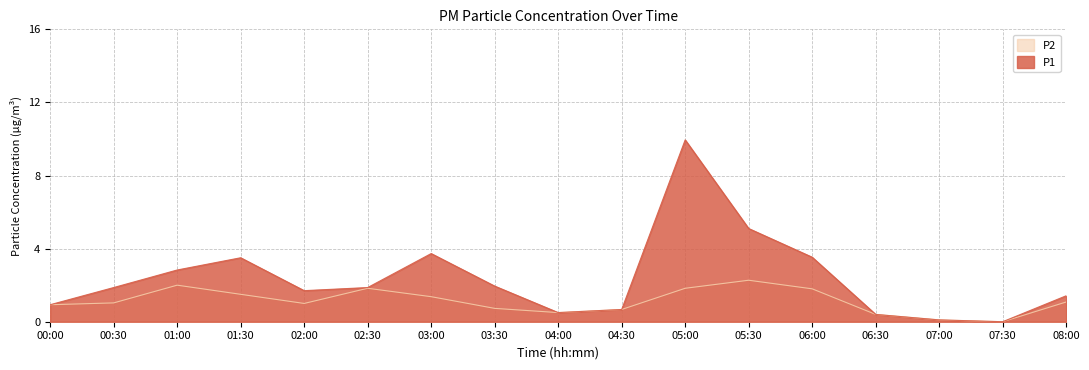

What is the greatest value displayed?

9.9